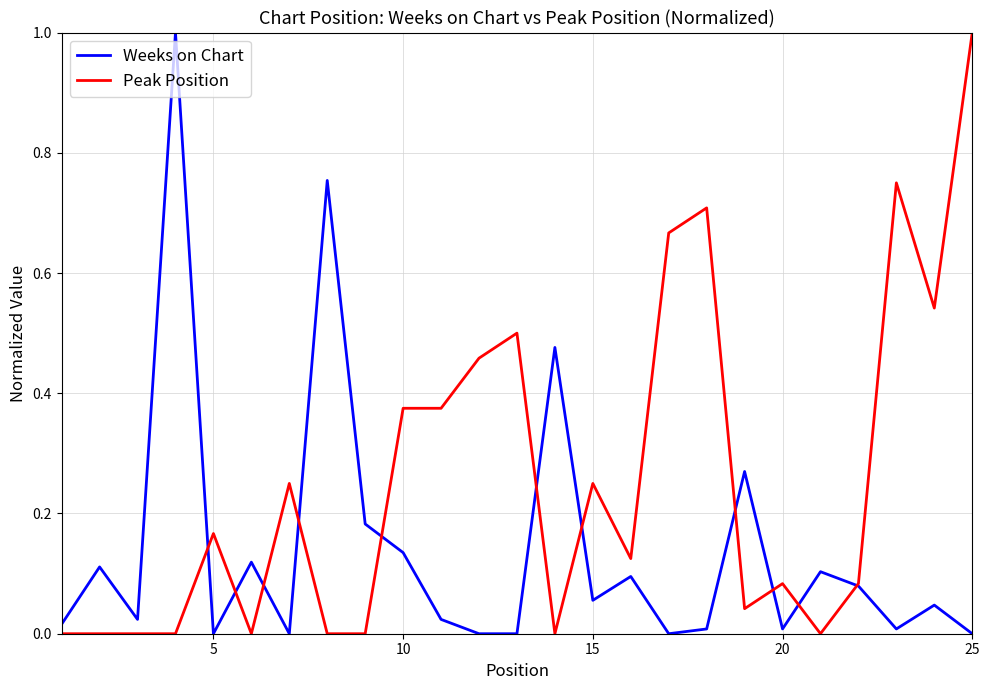

List the series in order of their overall mean, highest first.

Peak Position, Weeks on Chart